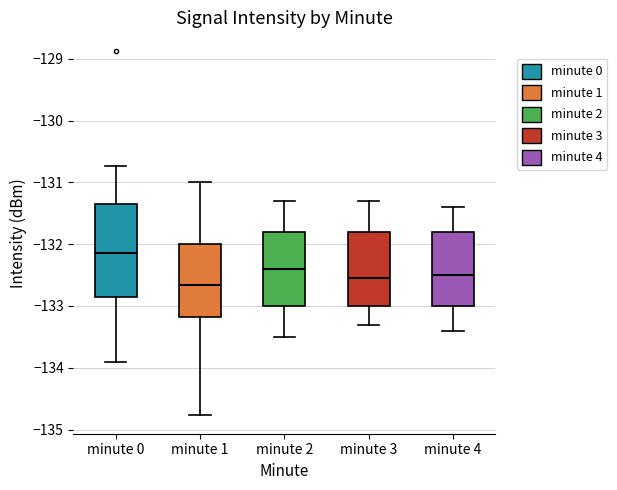

Where does the lower whisker of the box for minute 0 end on the y-axis? The values are not printed on the chart, so give them approximately, as read against the axis.

-133.9